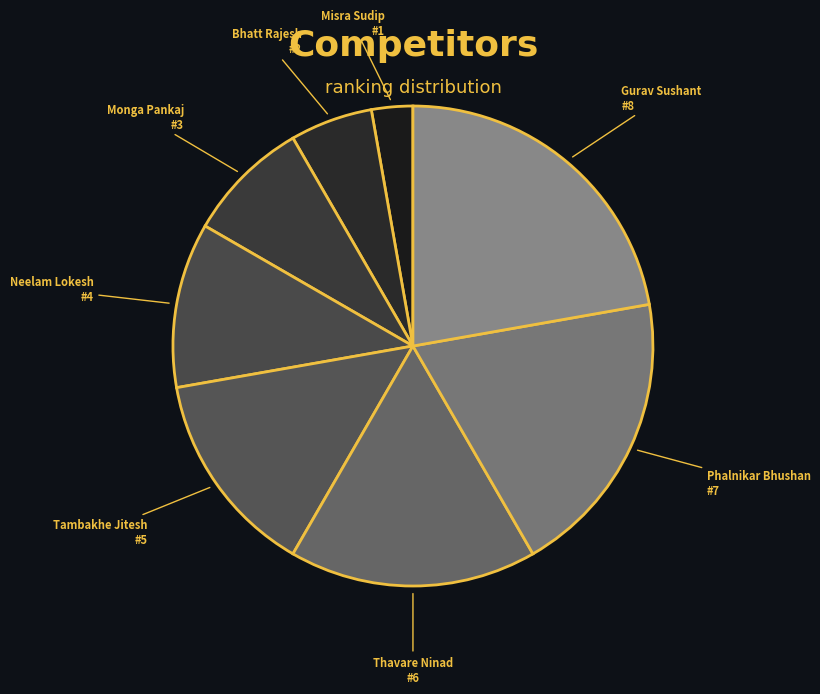

Does any single category account for the majority?

No